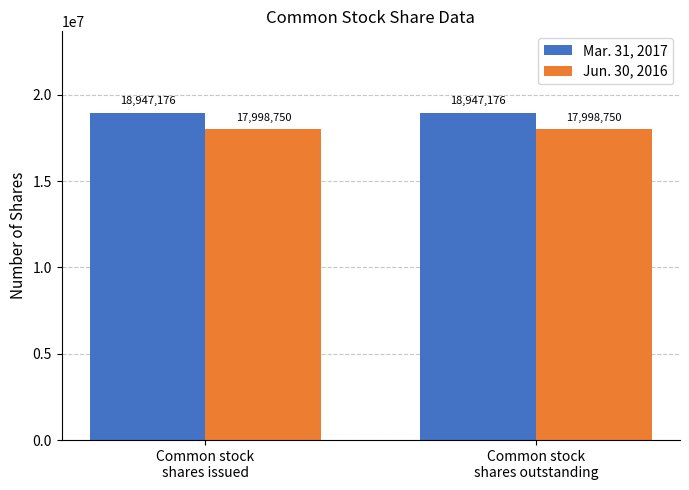

What is the total value across all series at Common stock
shares issued?

36945926